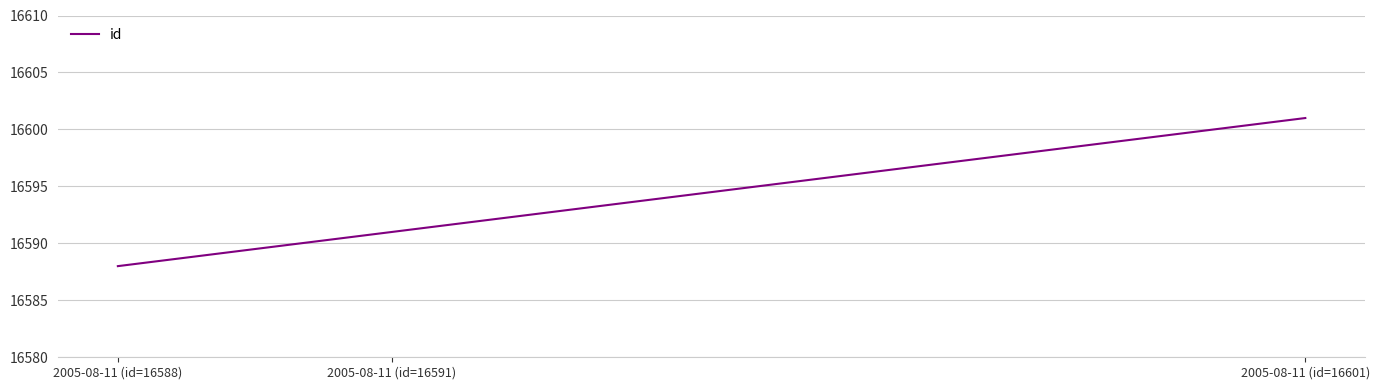

The chart shows a value of 22266 at 2005-08-11 (id=16591). True or false?

False